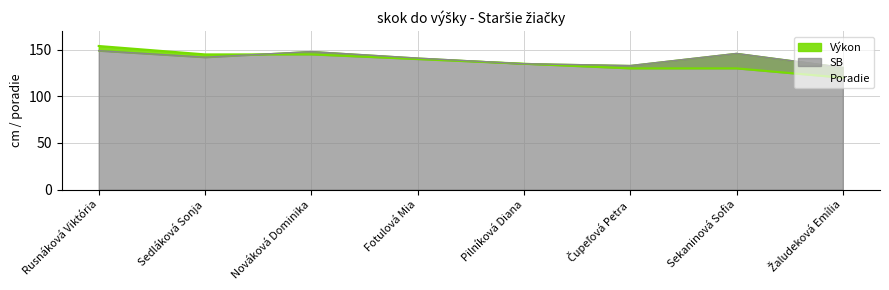

In SB, how many points are lower than both neighbors (excluding endpoints)?

2